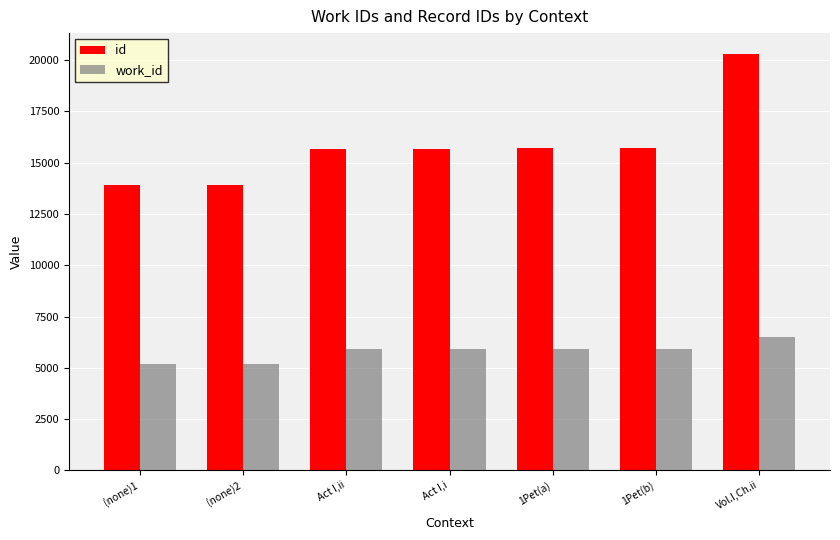

Read the work_id value at 1Pet(a), to the nearest 100.

5900